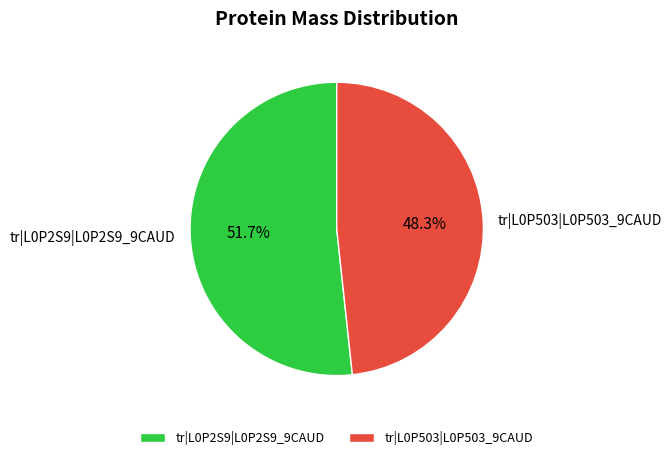

Approximately how many times larger is the value at tr|L0P503|L0P503_9CAUD compared to tr|L0P2S9|L0P2S9_9CAUD?

0.9